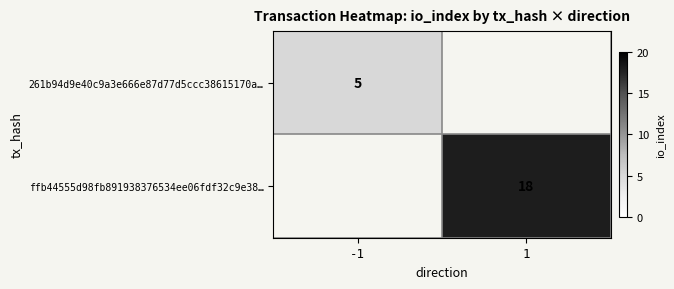

Between -1 and 1, which is larger?

1